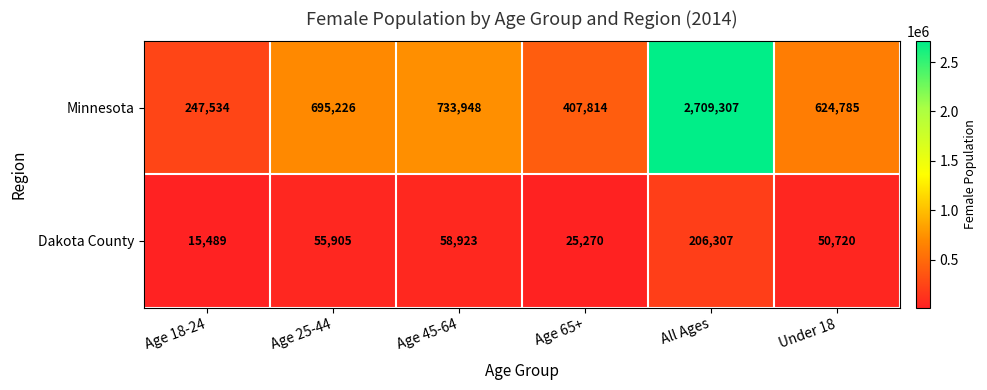

Where is Minnesota nearest to the value 1478420?

Age 45-64